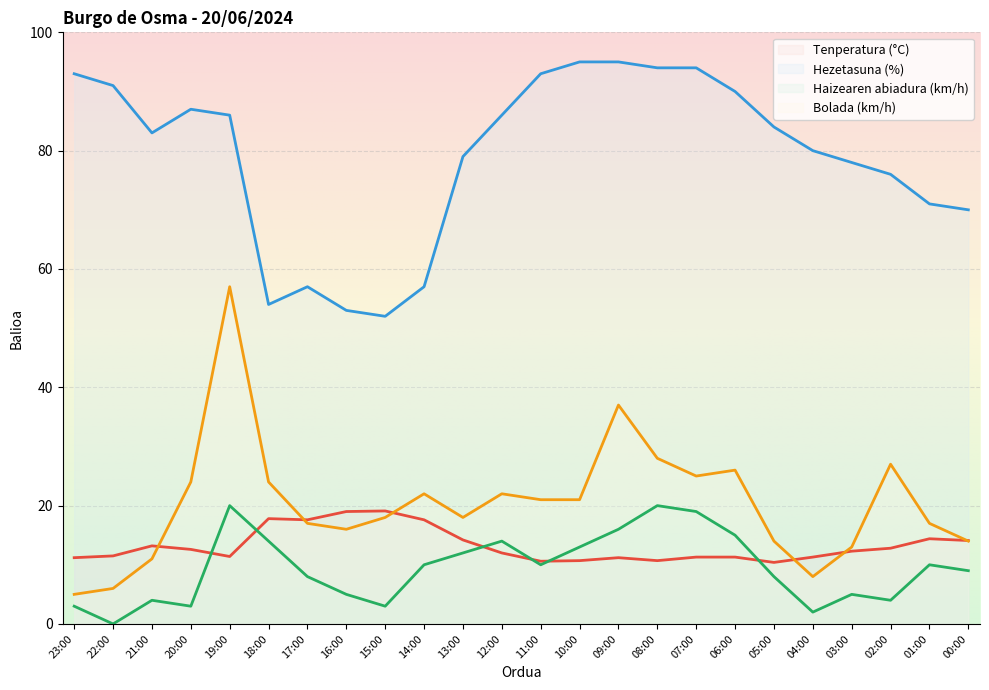

What is the label of the 16th point from the right?

15:00